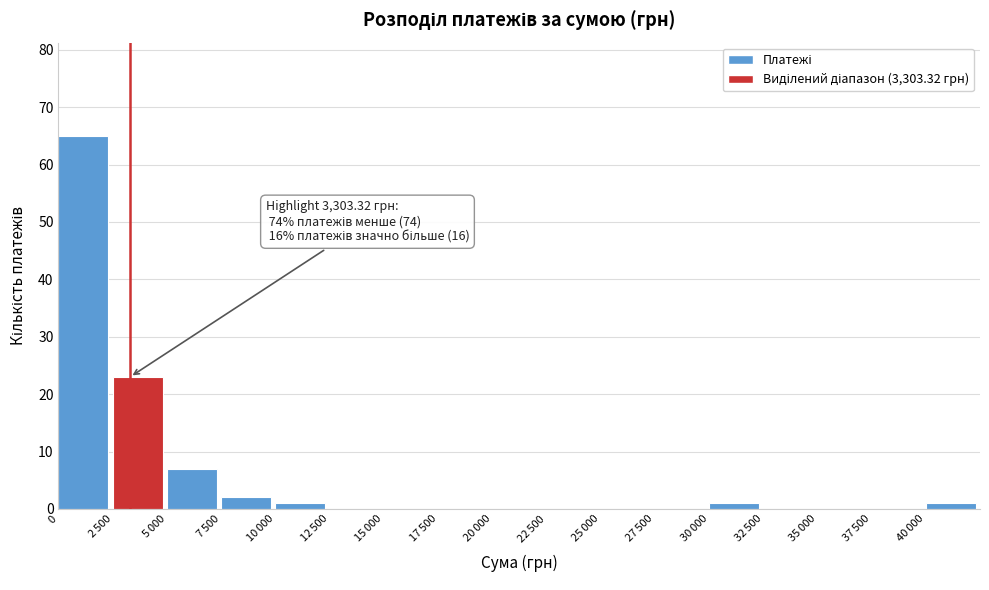

What is the maximum value shown in the chart?

65